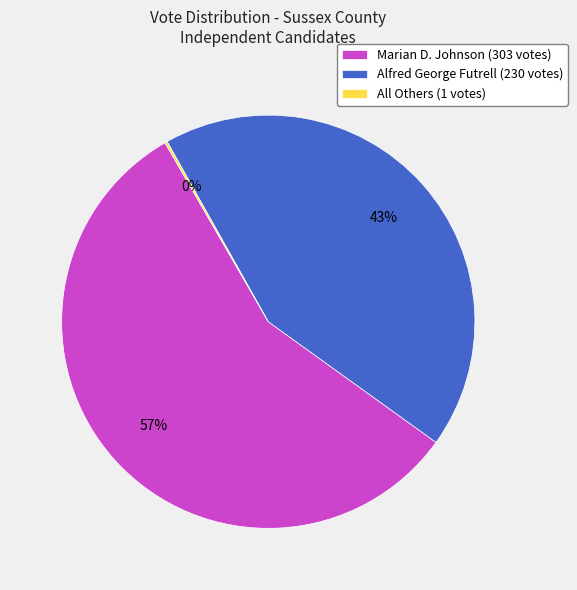

To the nearest percent, what percentage of the pie is Alfred George Futrell (230 votes)?

43%